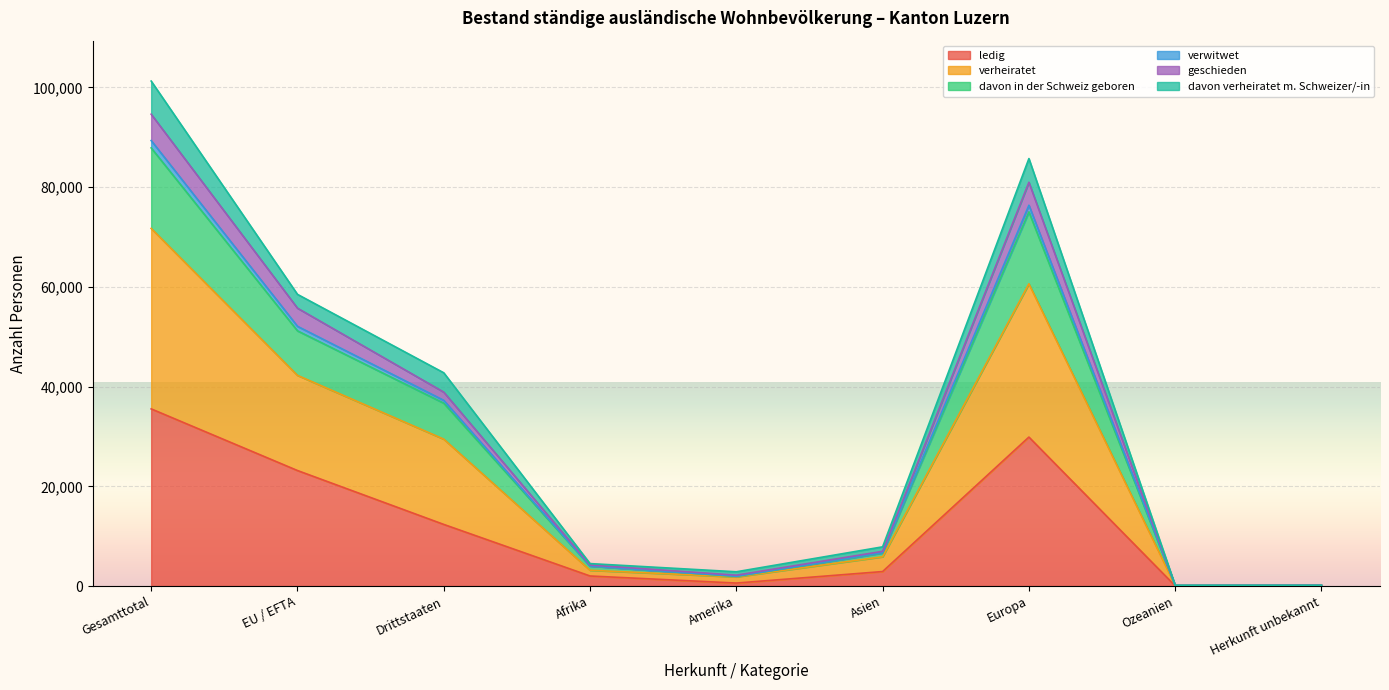

What is the label of the 4th point from the left?

Afrika